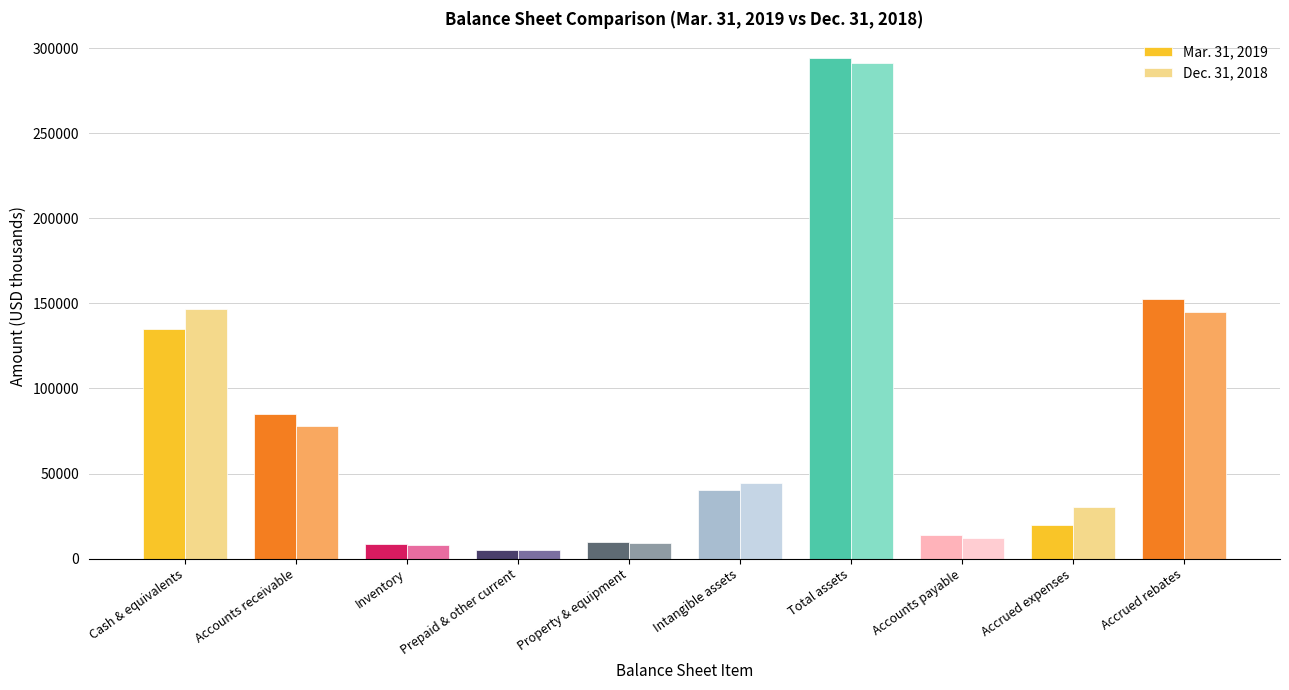

What is the sum of all Mar. 31, 2019 values?

764632